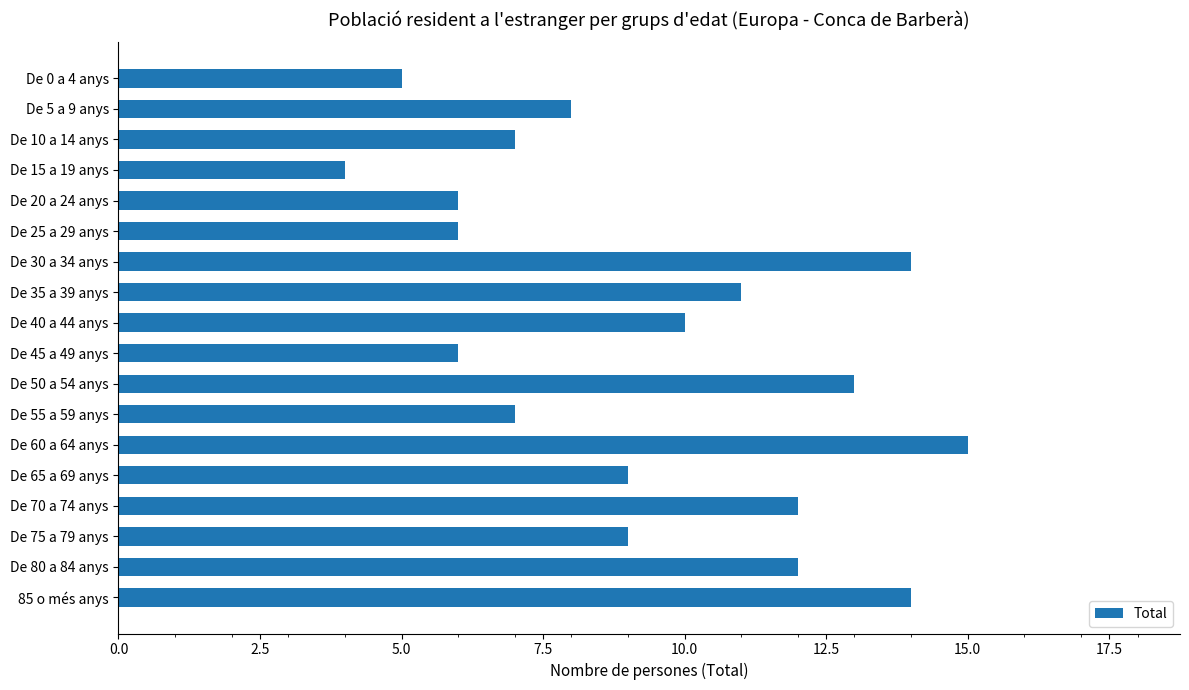

What is the difference between the maximum and minimum values?

11